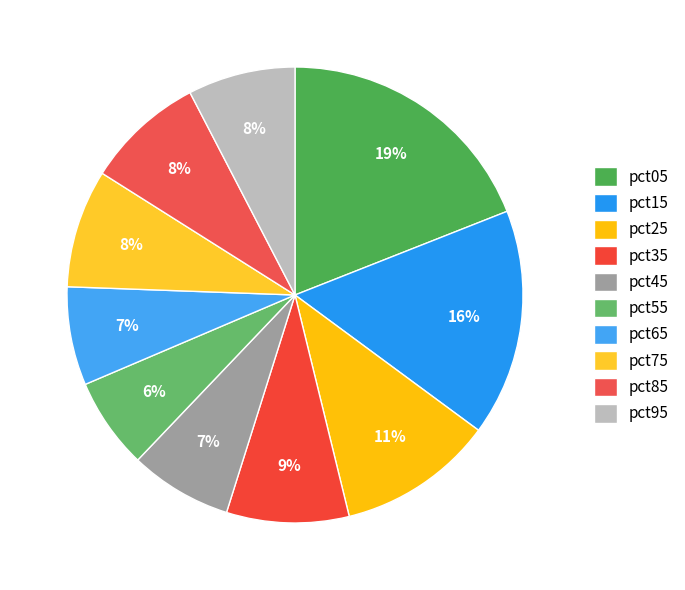

Count the number of slices in the pie.

10